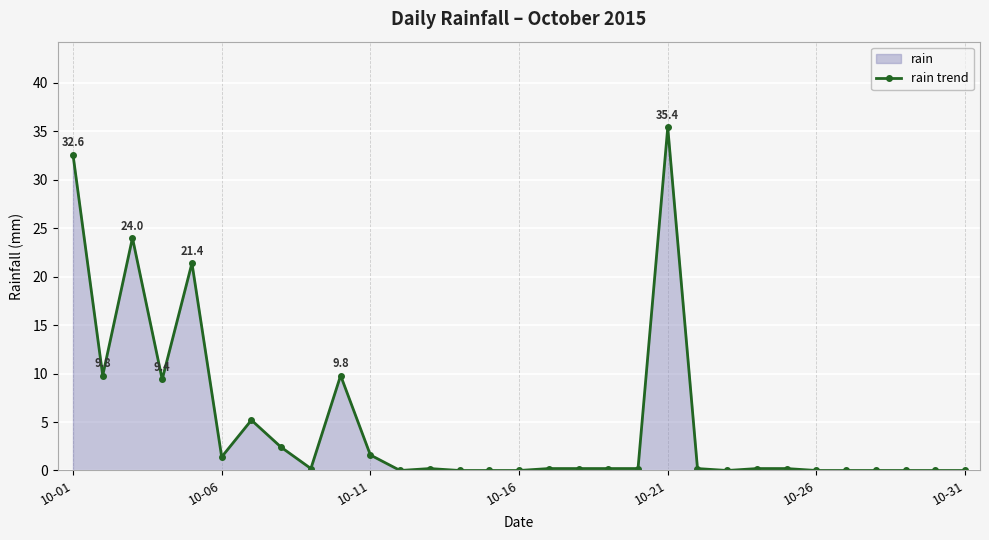

How many lines are shown in the chart?

1